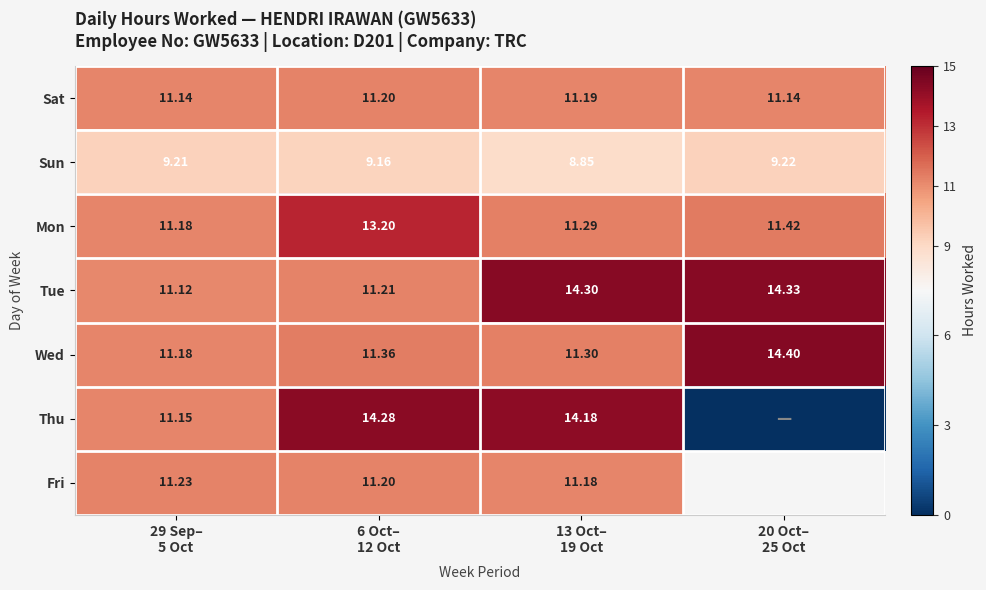

Where does the Tue series first go above 14?

13 Oct– 19 Oct